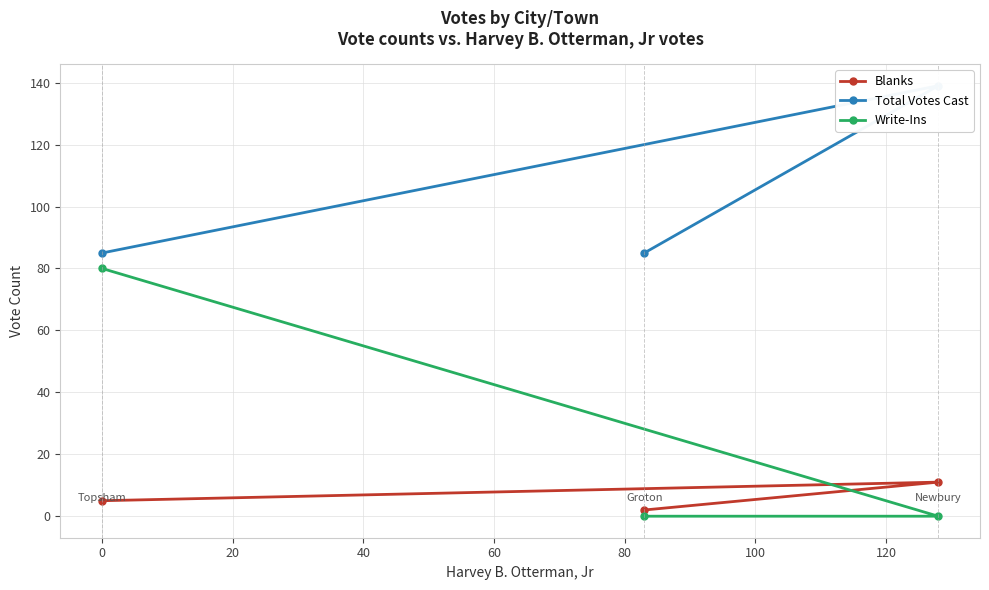

What is the value of the Total Votes Cast point at the 1st from the left?

85